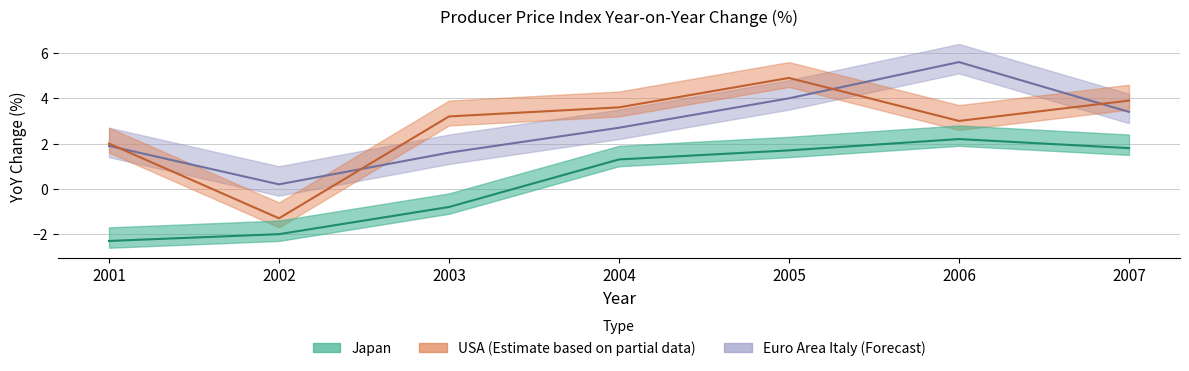

True or false: Euro_Italy has more than 2 interior local peaks.

False